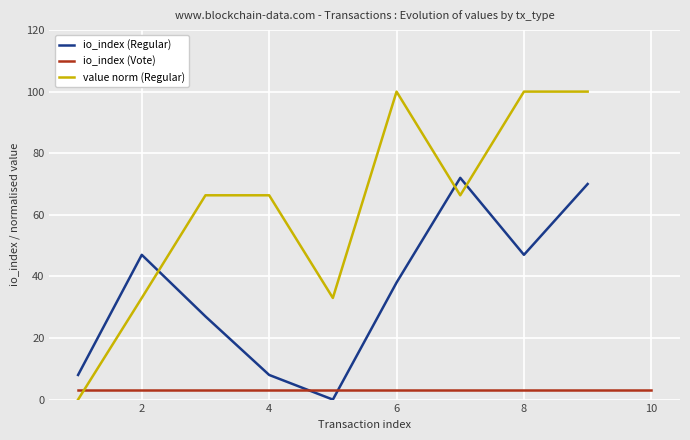

True or false: io_index (Regular) and value norm (Regular) intersect in this chart.

True